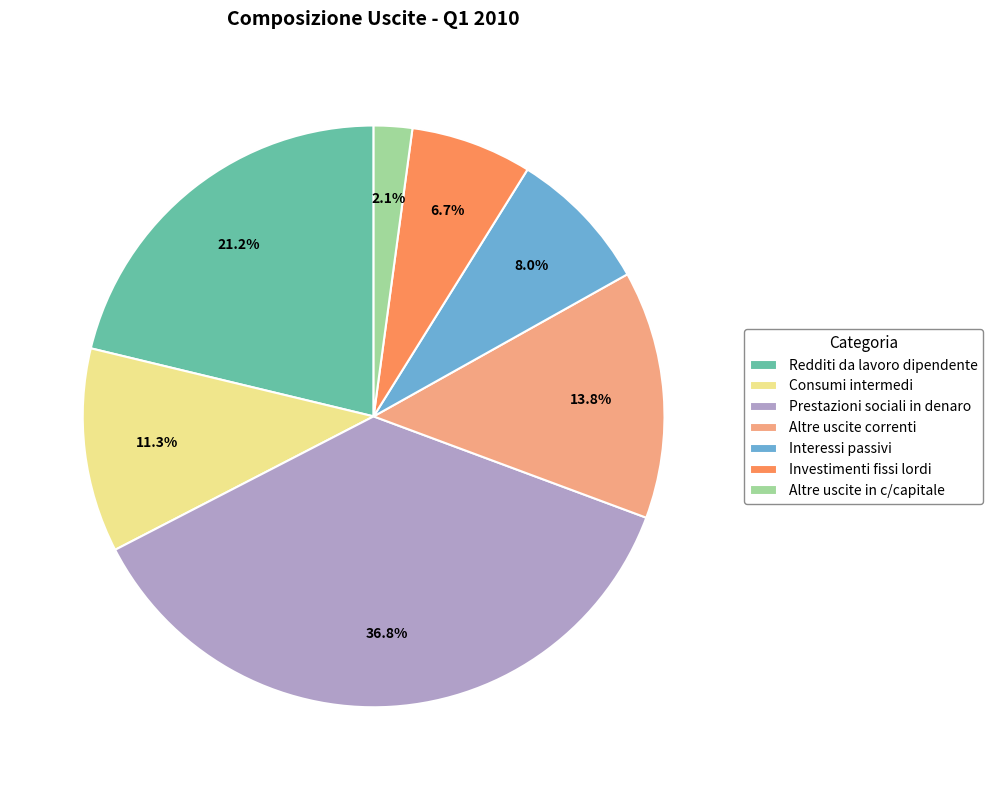

What is the smallest slice in the pie chart?

Altre uscite in c/capitale